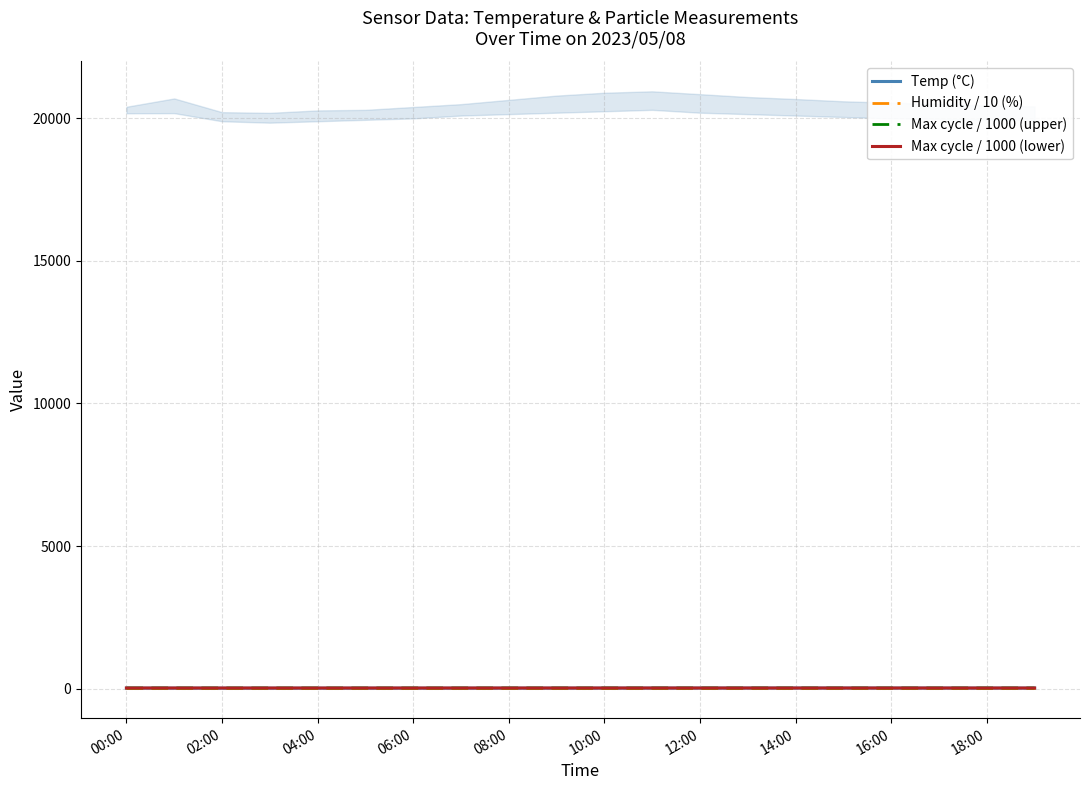

True or false: Humidity / 10 (%) has more than 1 interior local peaks.

False